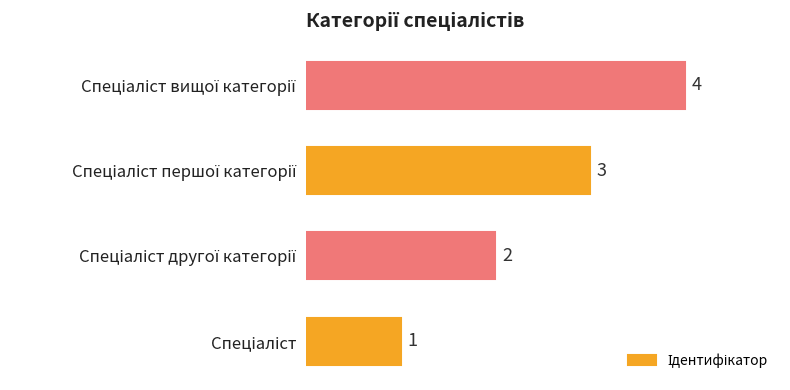

How many bars are there in total?

4